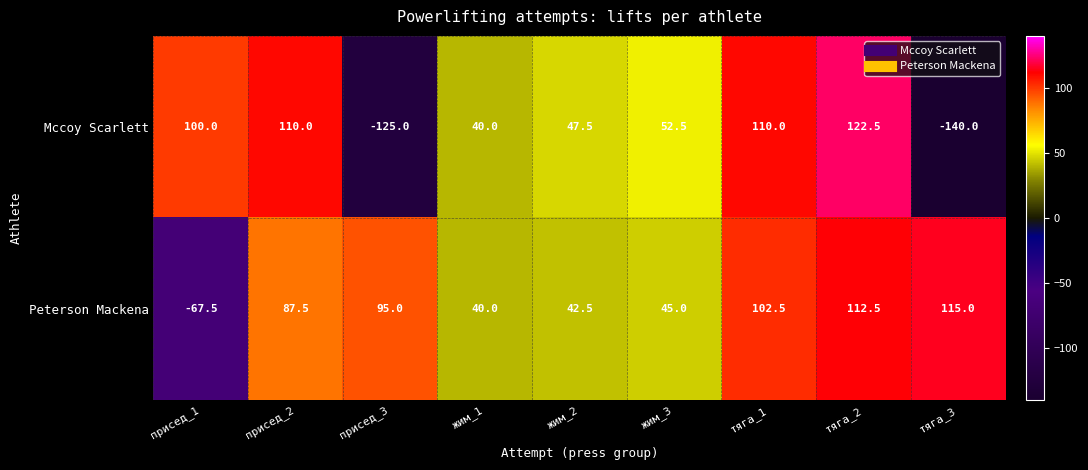

The value of Mccoy Scarlett at жим_1 is 40.0. True or false?

True